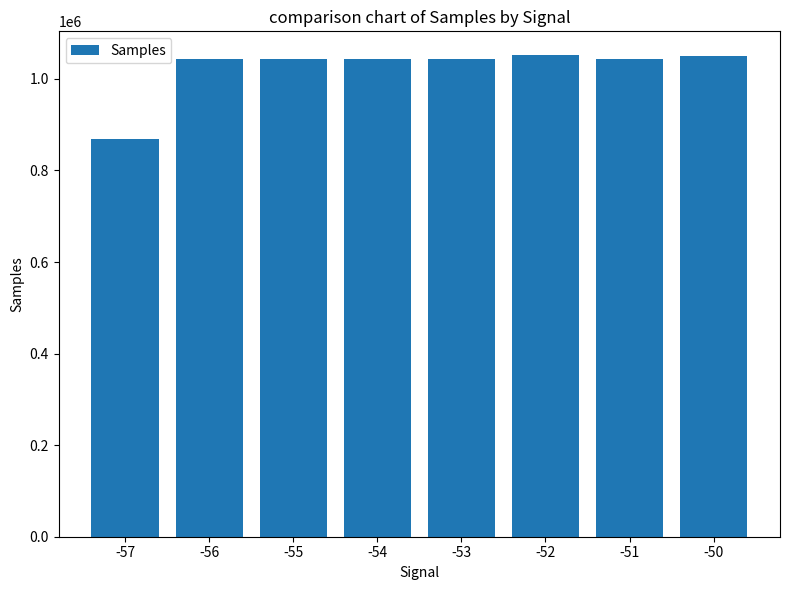

Read the value at -50.

1050895.0